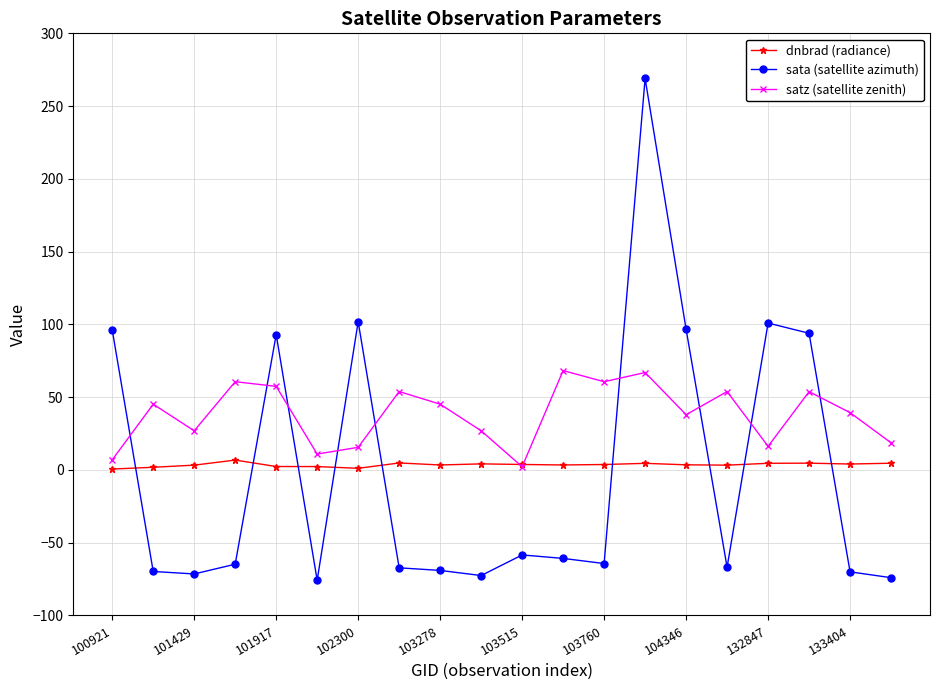

True or false: dnbrad (radiance) has more than 1 interior local peaks.

True